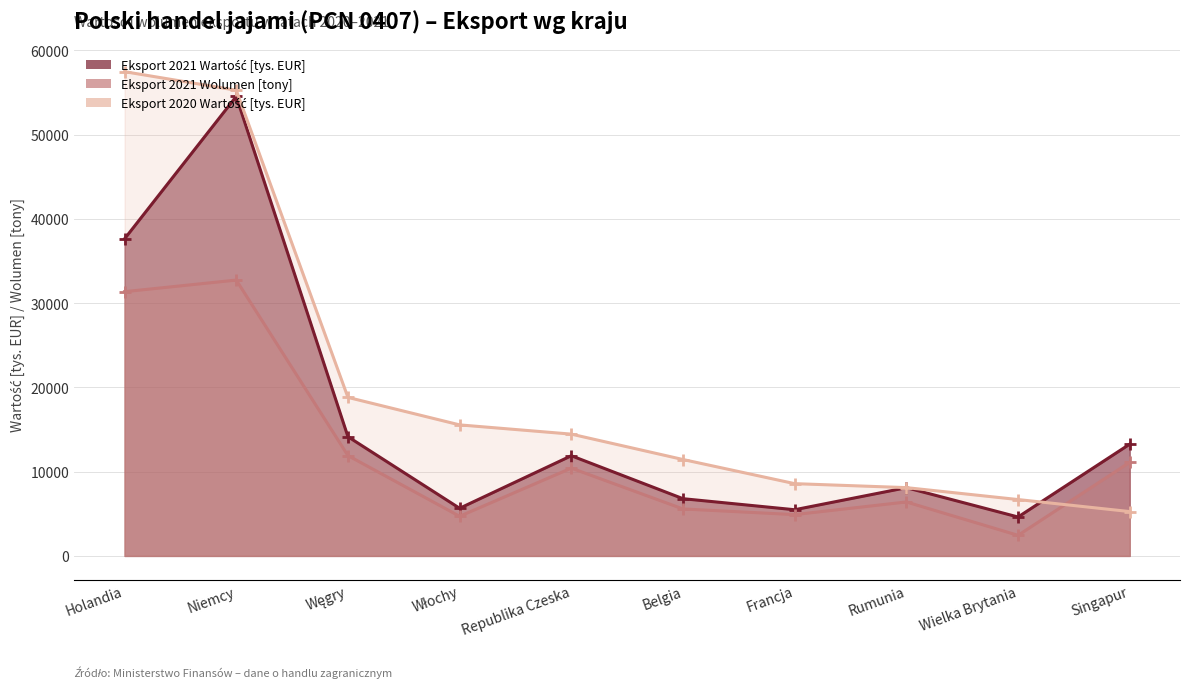

How many lines are shown in the chart?

3